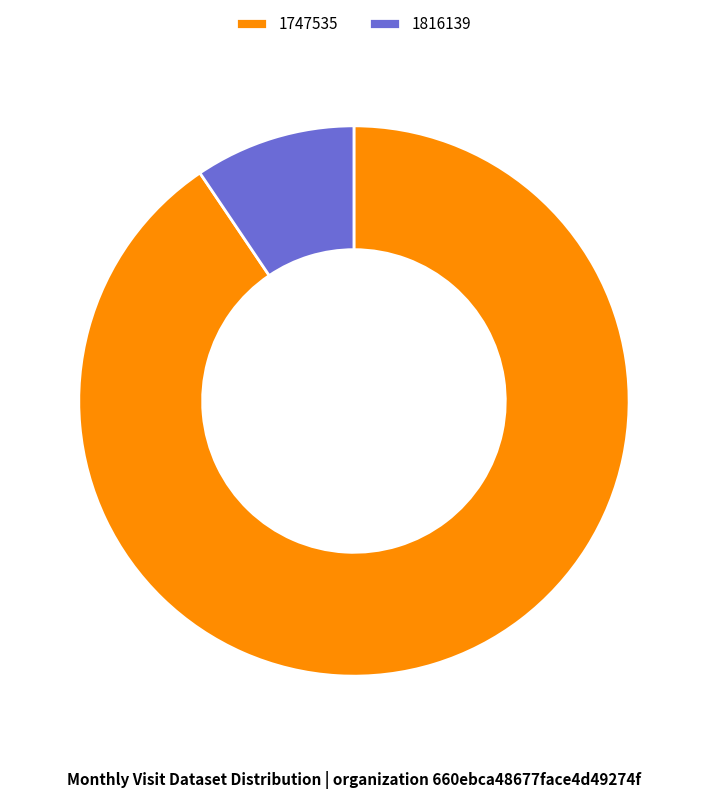

Rank the categories by value from highest to lowest.

1747535, 1816139